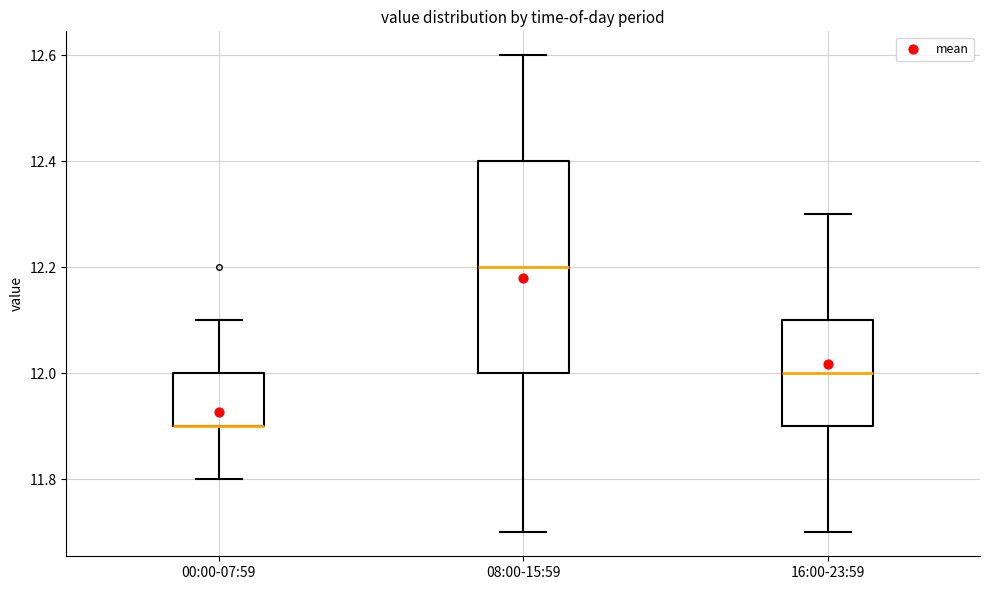

Reading left to right, transcribe this box plot: for each box, give where its median line is, the range the box spans, and where its two whiskers end, as read against the y-axis. The values are not printed on the chart, so give them approximately, as read against the axis.

00:00-07:59: median 11.9 (drawn on the box's lower edge), box 11.9 to 12.0, whiskers 11.8 to 12.1
08:00-15:59: median 12.2, box 12.0 to 12.4, whiskers 11.7 to 12.6
16:00-23:59: median 12.0, box 11.9 to 12.1, whiskers 11.7 to 12.3